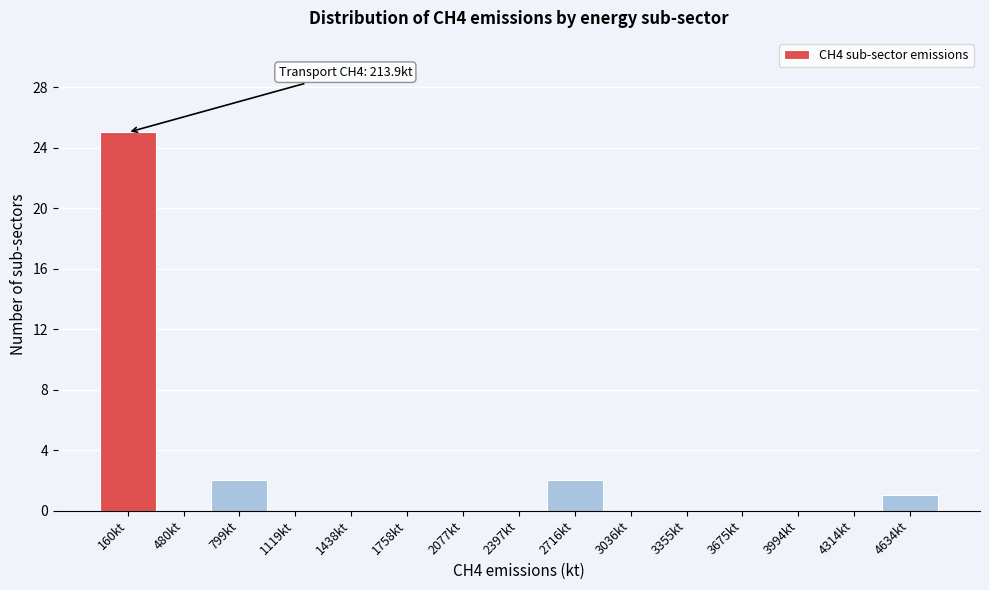

Which range on the x-axis has the tallest bar?

0 to 300